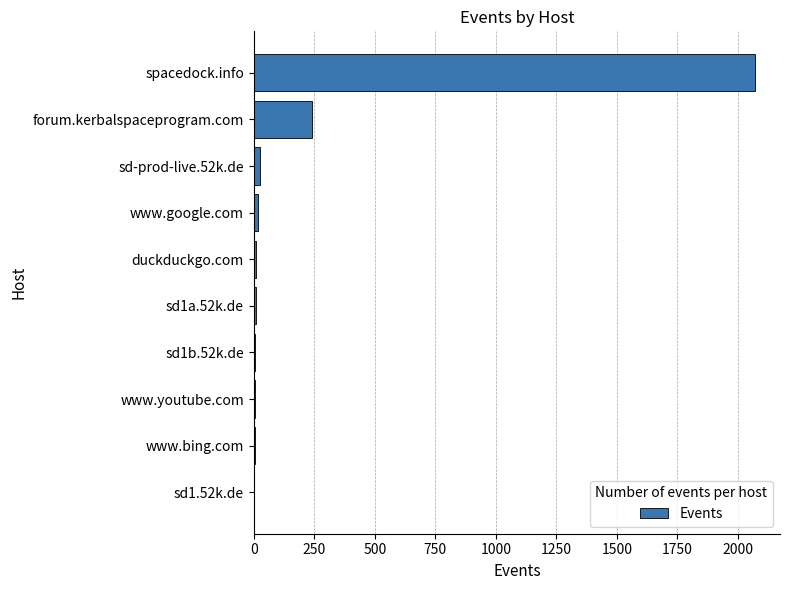

At which label is the value closest to 1036?

forum.kerbalspaceprogram.com